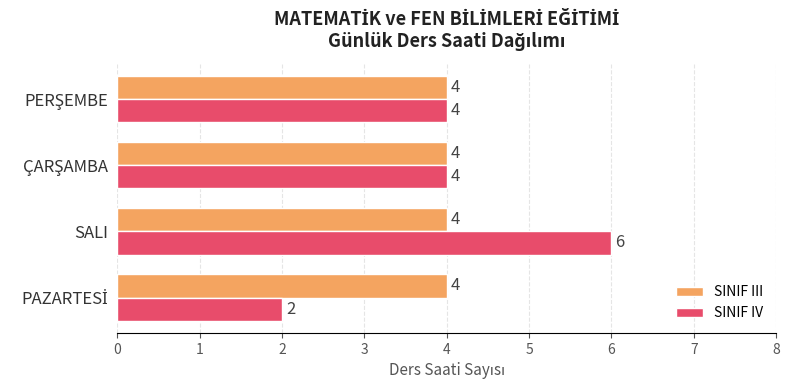

Which series has the widest spread of values?

SINIF IV